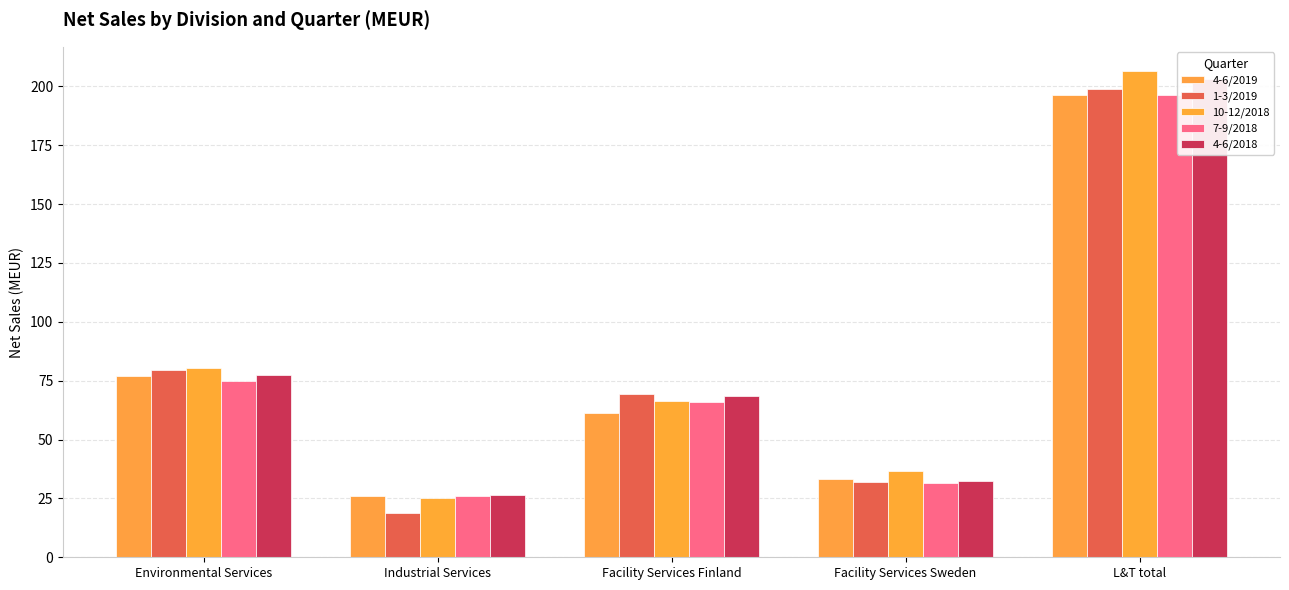

True or false: 4-6/2019 has a value of 135.6 at L&T total.

False